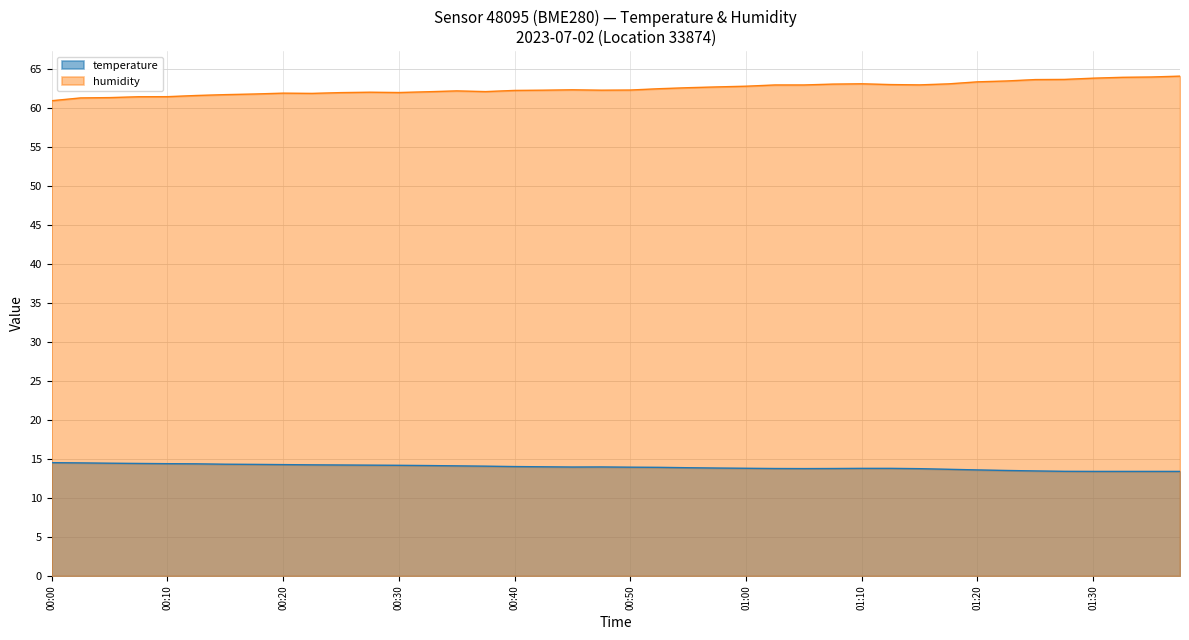

How many data points does each series have?

40